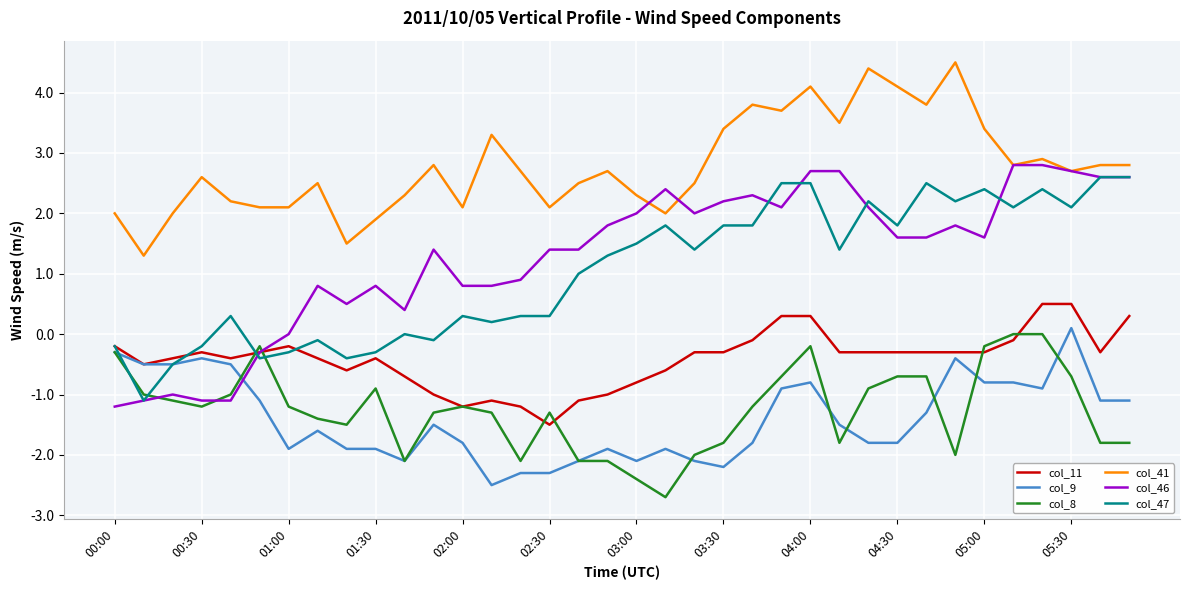

Which series has the widest spread of values?

col_46